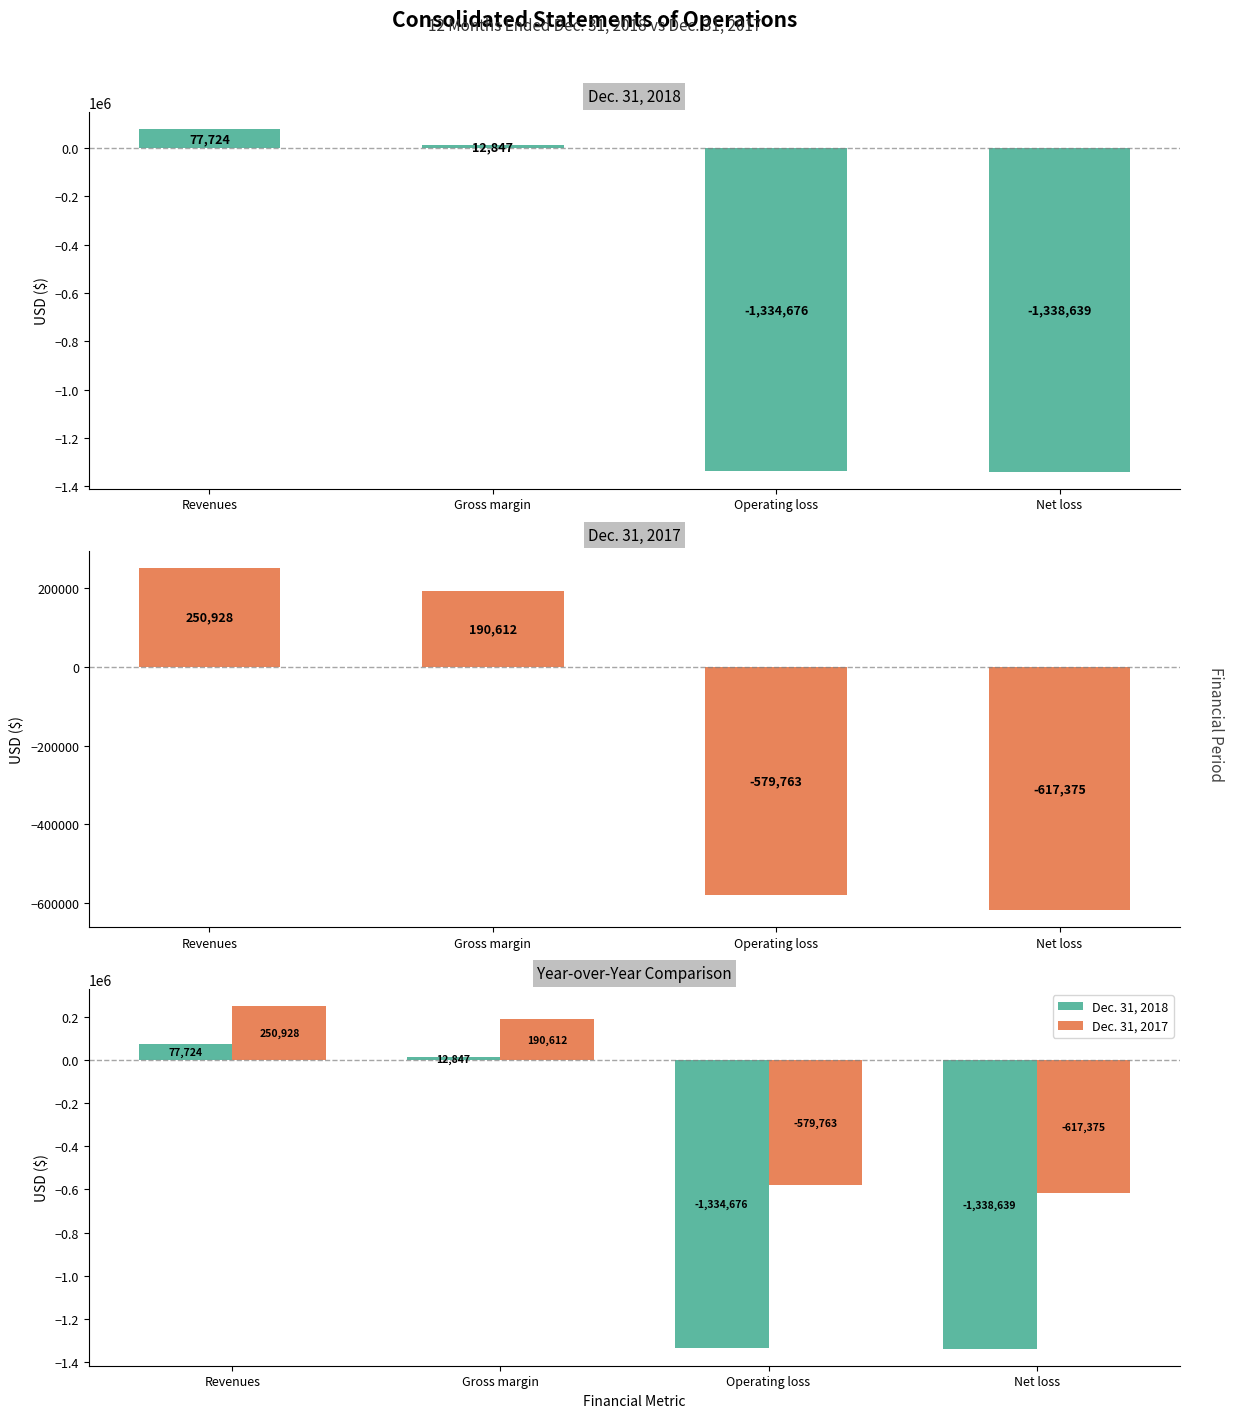

What is the difference between the Dec. 31, 2017 values at Gross margin and Net loss?

807987